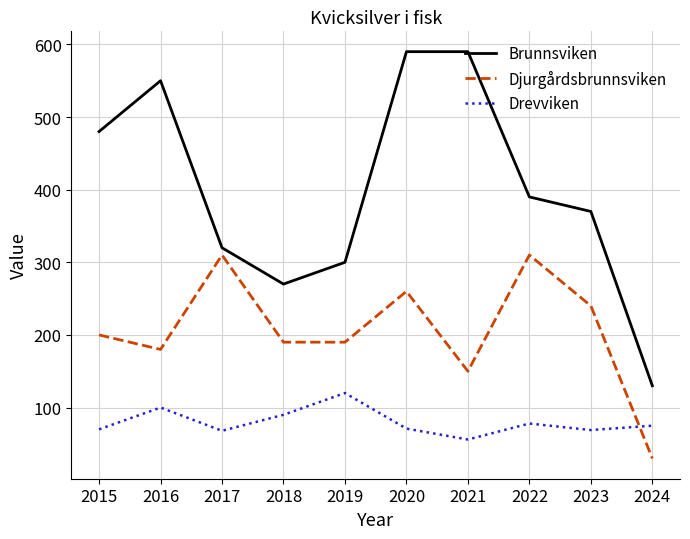

What is the spread (max minus min) of values at 2017?

252